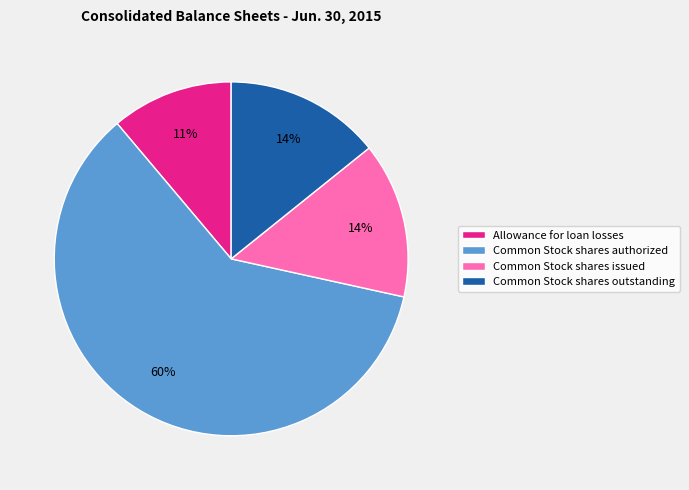

What is the ratio of the value at Common Stock shares outstanding to the value at Common Stock shares issued?

1.0